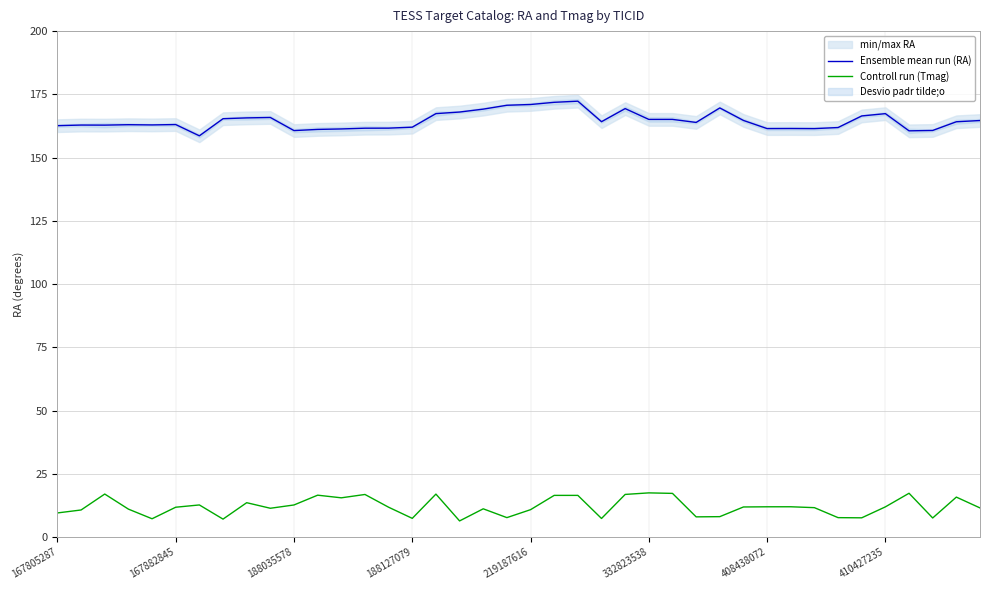

What is the greatest value displayed?

172.3